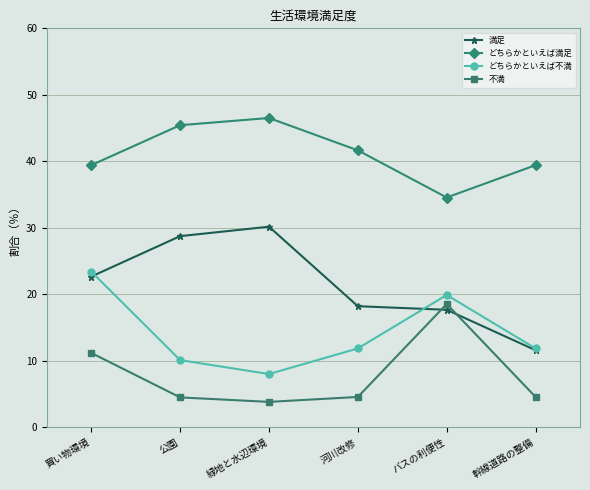

At which category does どちらかといえば不満 reach its first local valley?

緑地と水辺環境